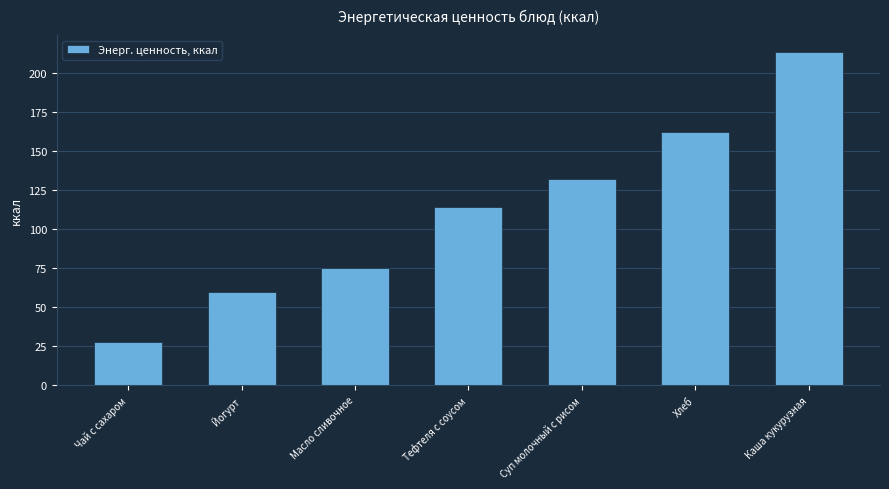

What is the approximate value at Йогурт?

60.0